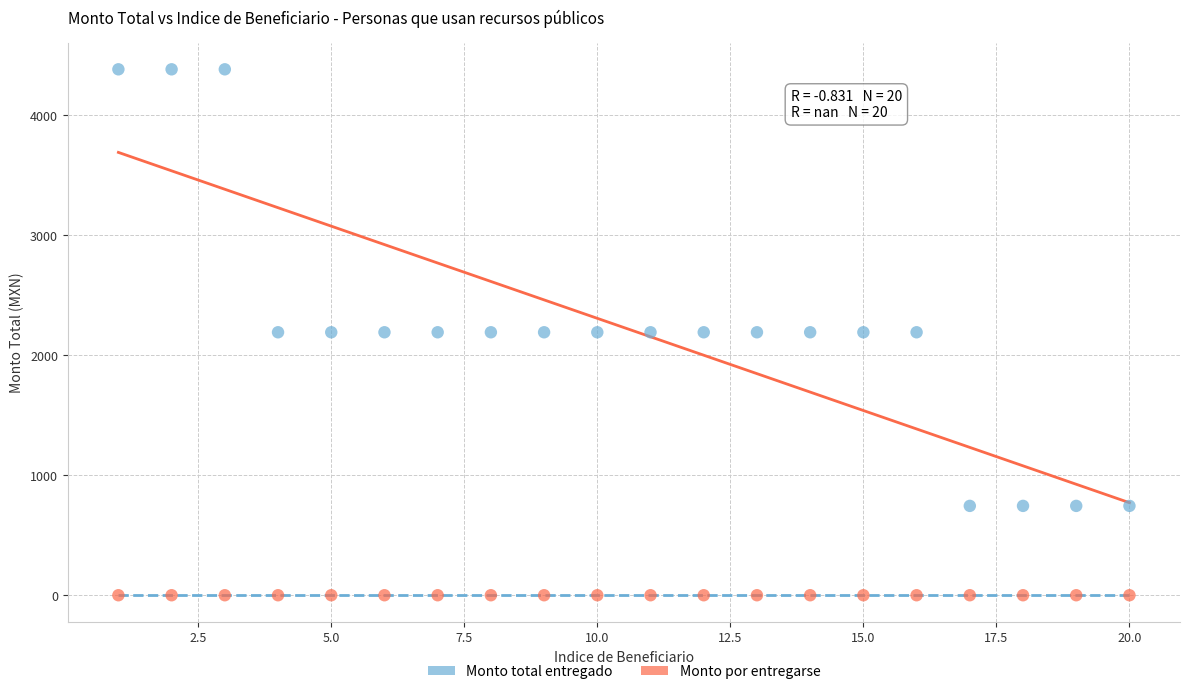

What are all the series names shown in the legend?

Monto total entregado, Monto por entregarse